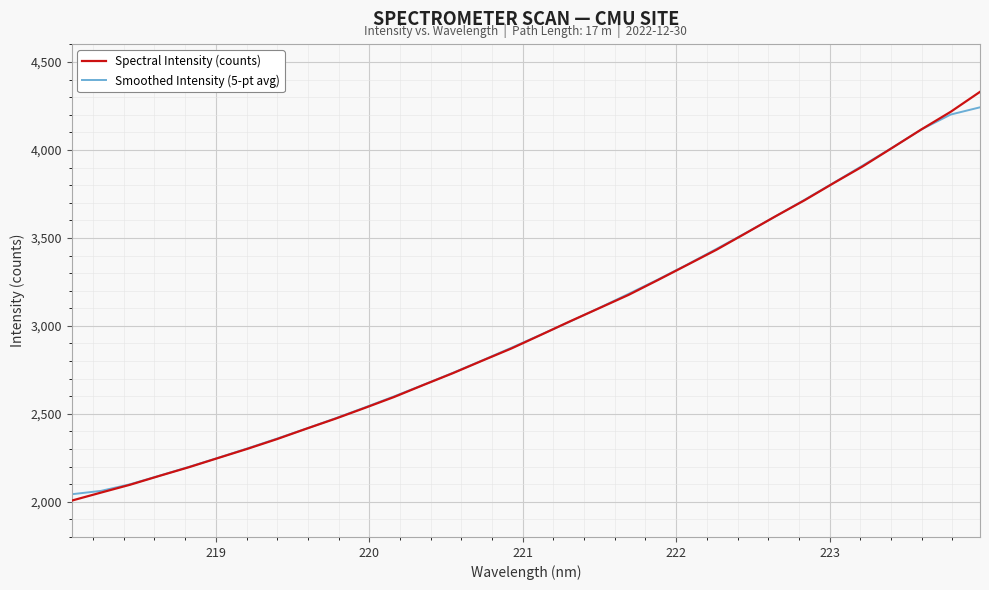

What is the minimum value for Spectral Intensity (counts)?

2006.4